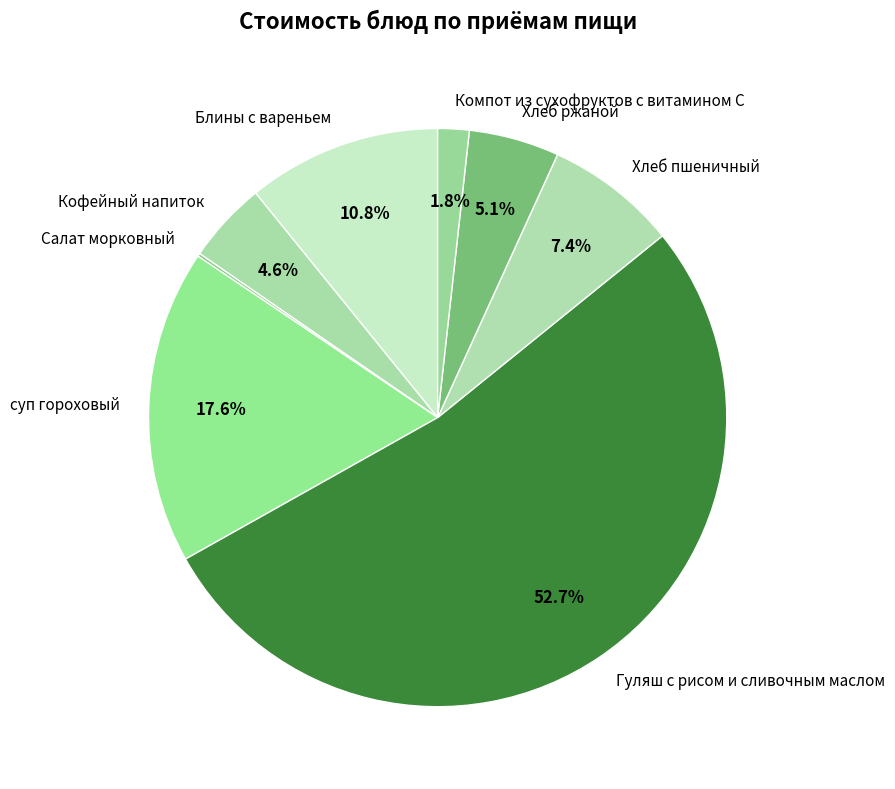

How much of the chart is everything except Блины с вареньем?

89.2%